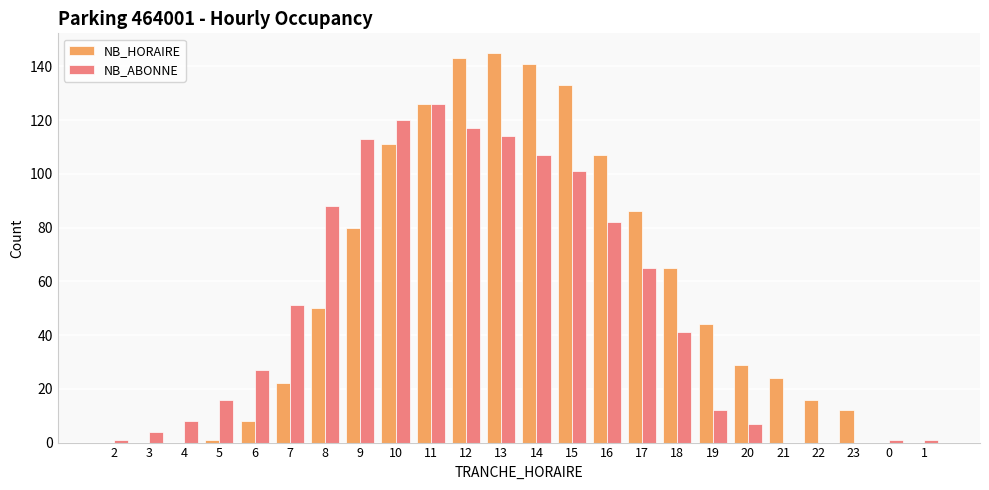

Are the bars horizontal?

No